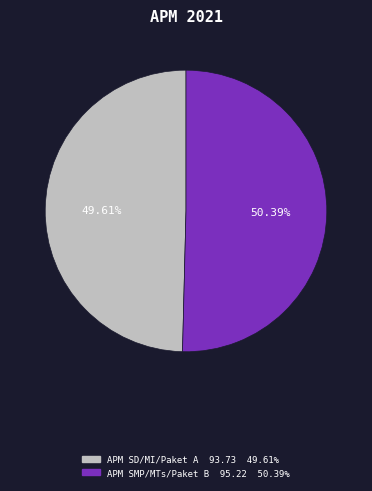

Does any single category account for the majority?

Yes